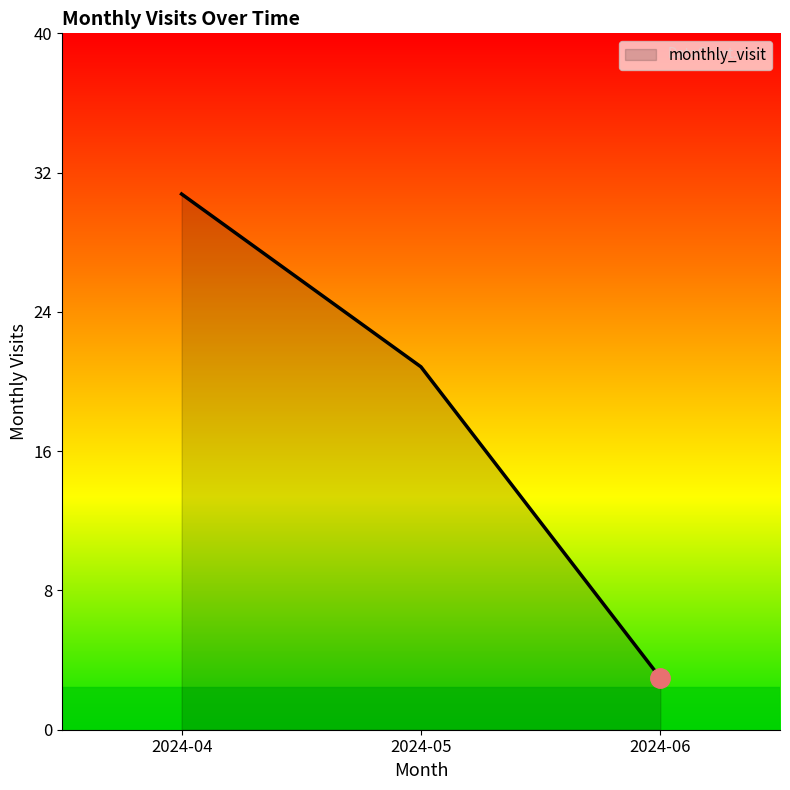

True or false: the data shows 9 at 2024-04.

False